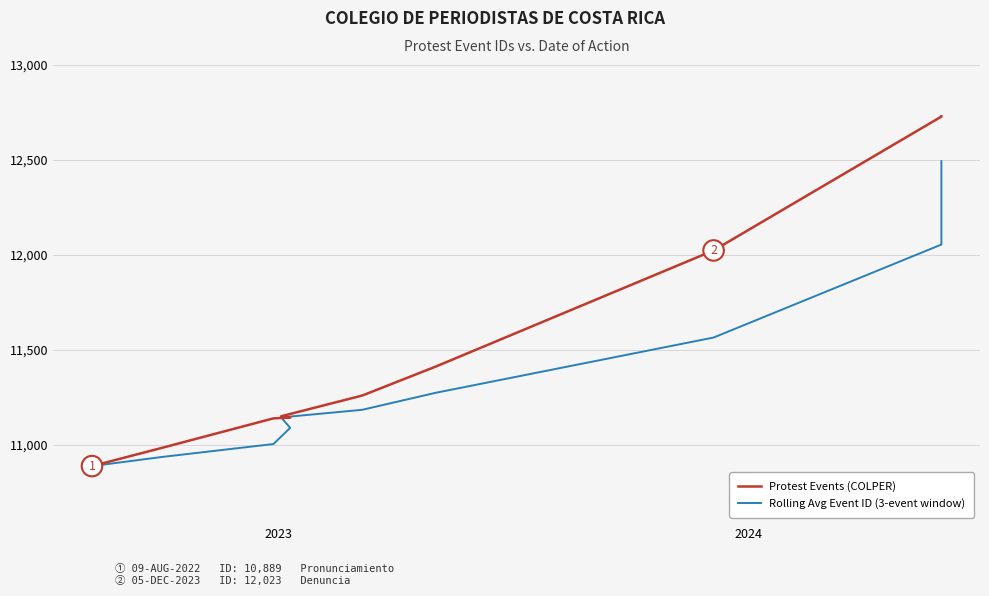

Reading left to right, what are all the values shown in this chart?

Protest Events (COLPER): 10889.0	10986.0	11140.0	11144.0	11151.0	11260.0	11412.0	12023.0	12727.0	12728.0
Rolling Avg Event ID (3-event window): 10889.0	10937.5	11005.0	11090.0	11145.0	11185.0	11274.3	11565.0	12054.0	12492.7